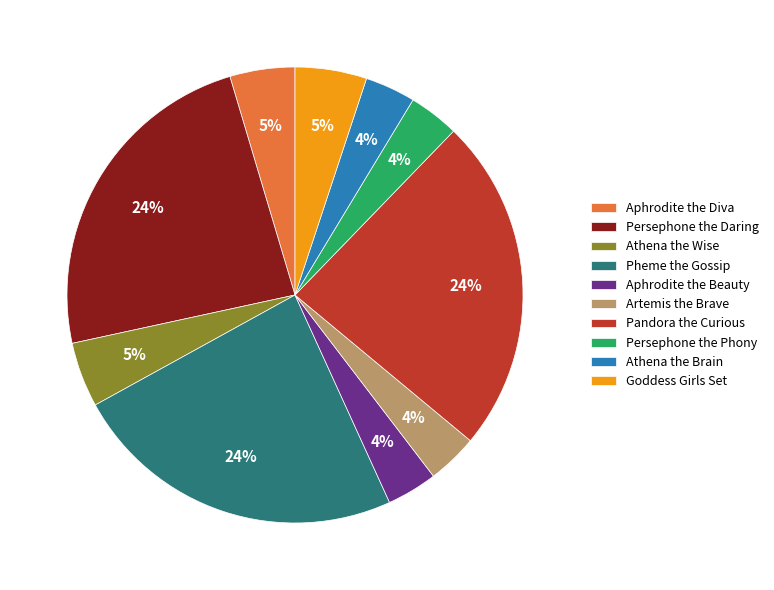

To the nearest percent, what percentage of the pie is Athena the Wise?

5%